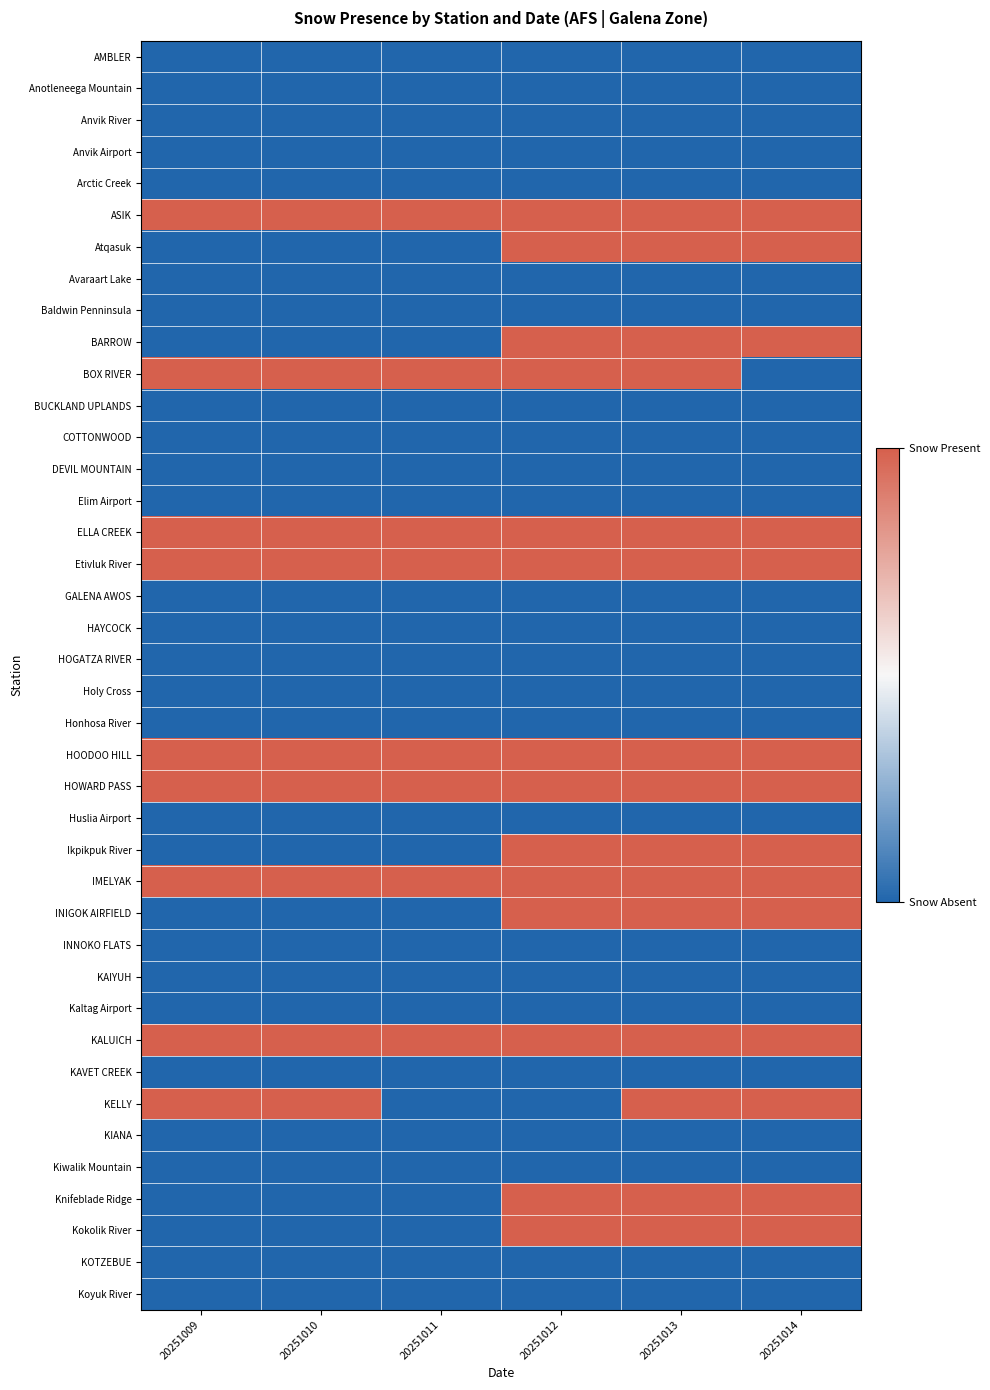

What is the minimum value shown in the chart?

1